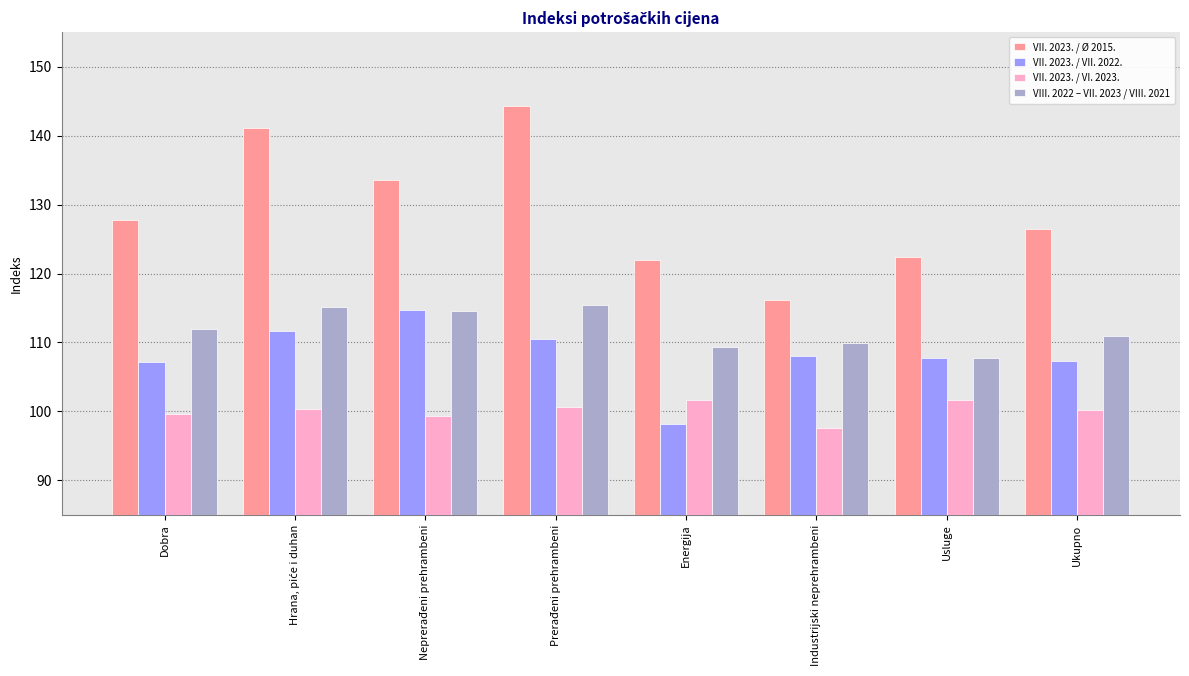

What is the label of the 3rd bar from the left?

Neprerađeni prehrambeni